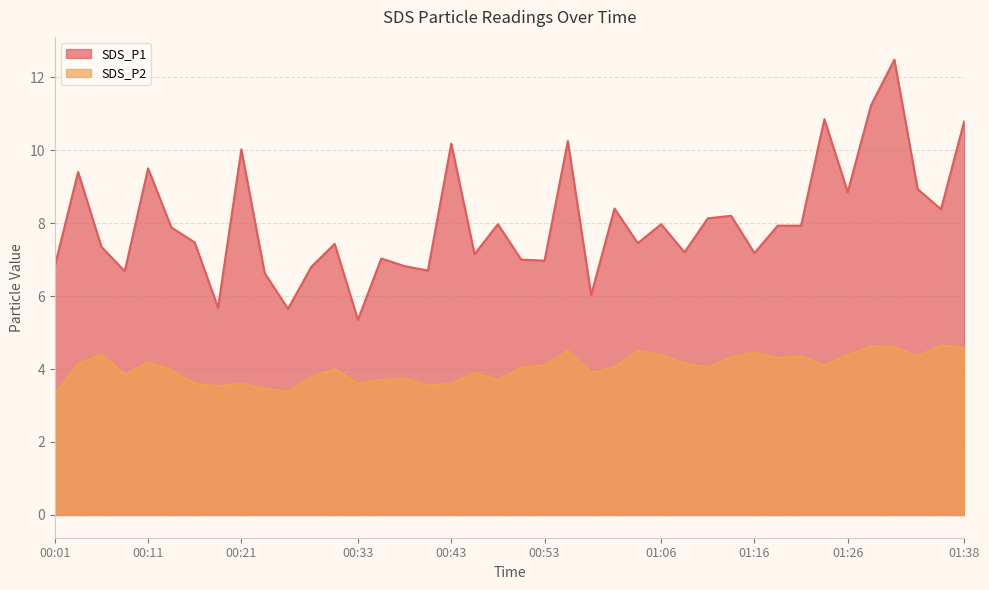

True or false: SDS_P2 has more than 0 interior local peaks.

True